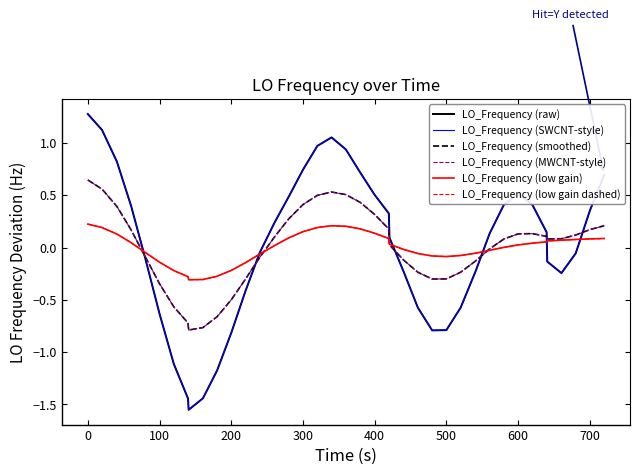

Does the chart have visible grid lines?

No